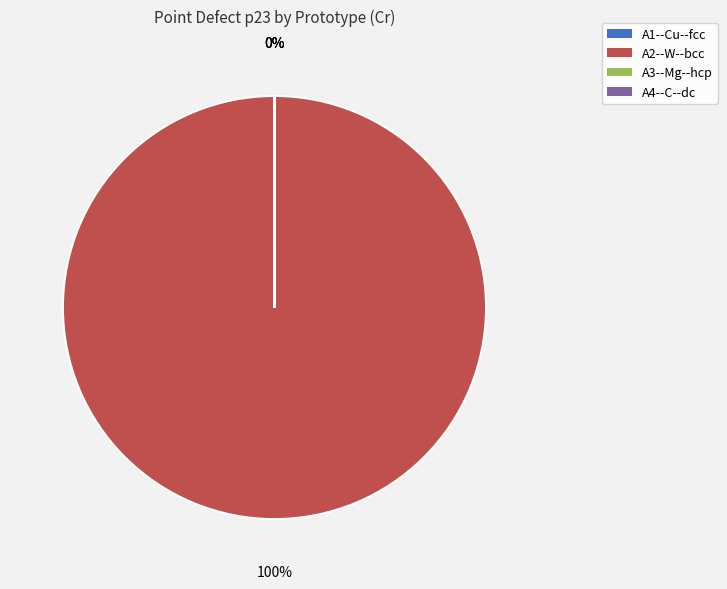

Is it true that A2--W--bcc is 100% of the pie?

True